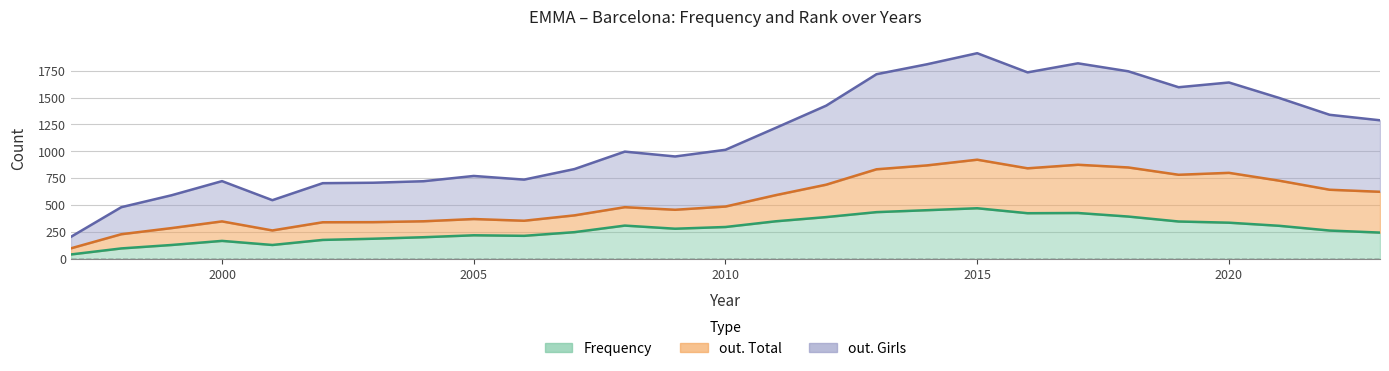

What is the difference between the maximum and minimum values in the out. Total series?

823